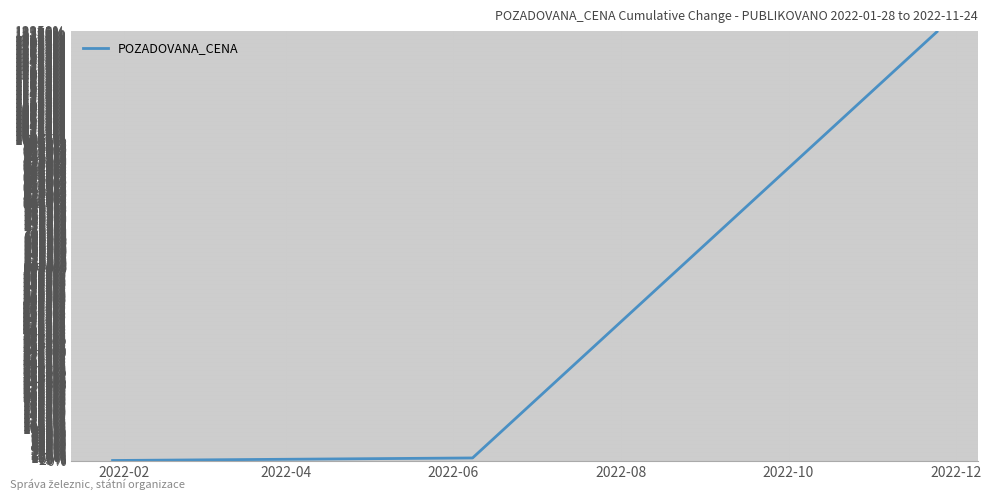

What is the greatest value displayed?

13336.8